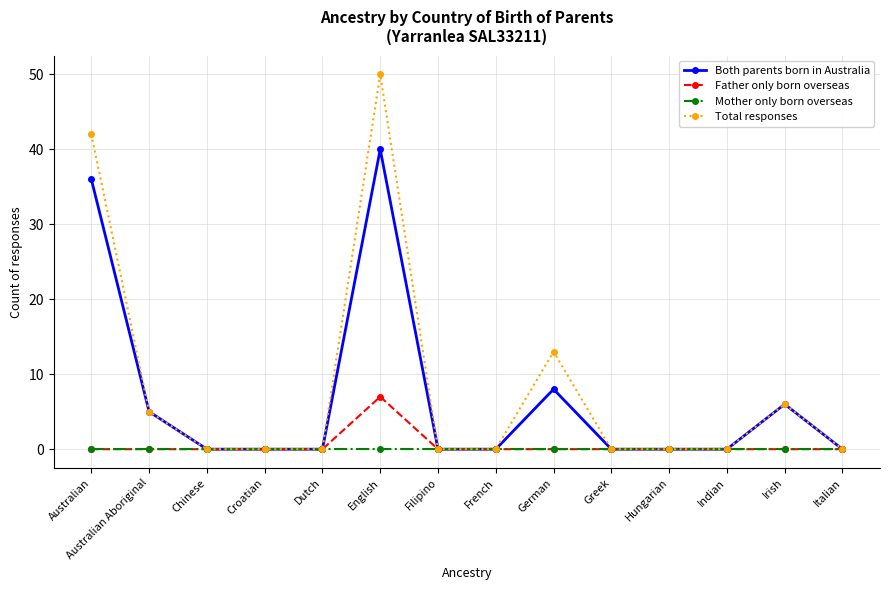

Does the chart display data point markers on the line(s)?

Yes